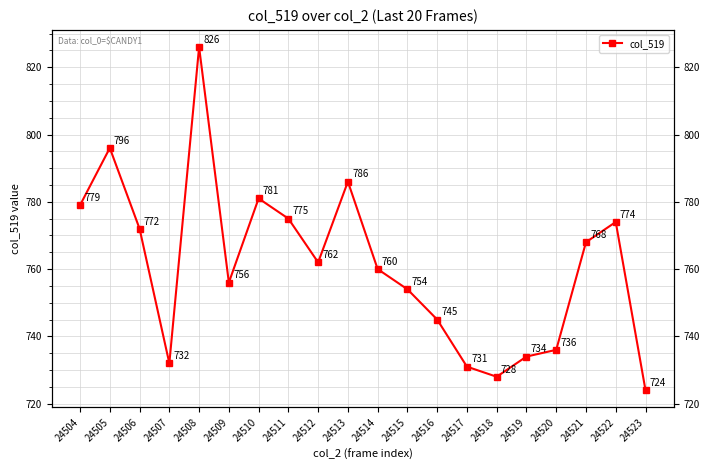

Which label corresponds to the smallest value in the chart?

24523